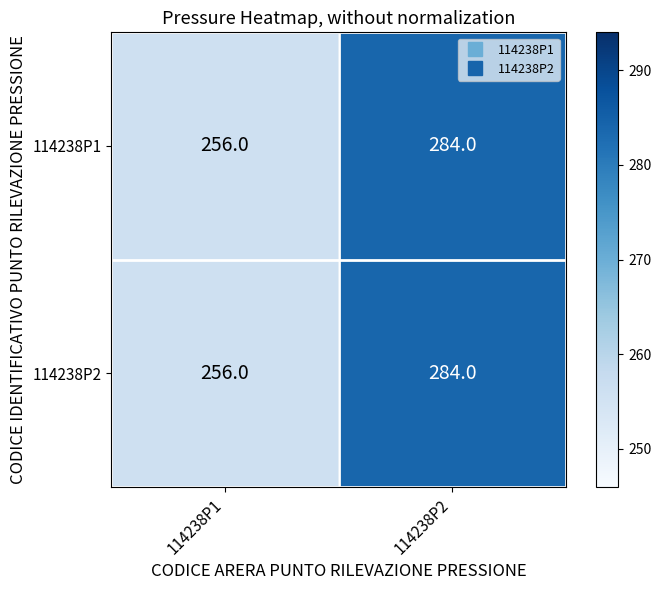

Is it true that 114238P2 equals 284 at 114238P2?

True